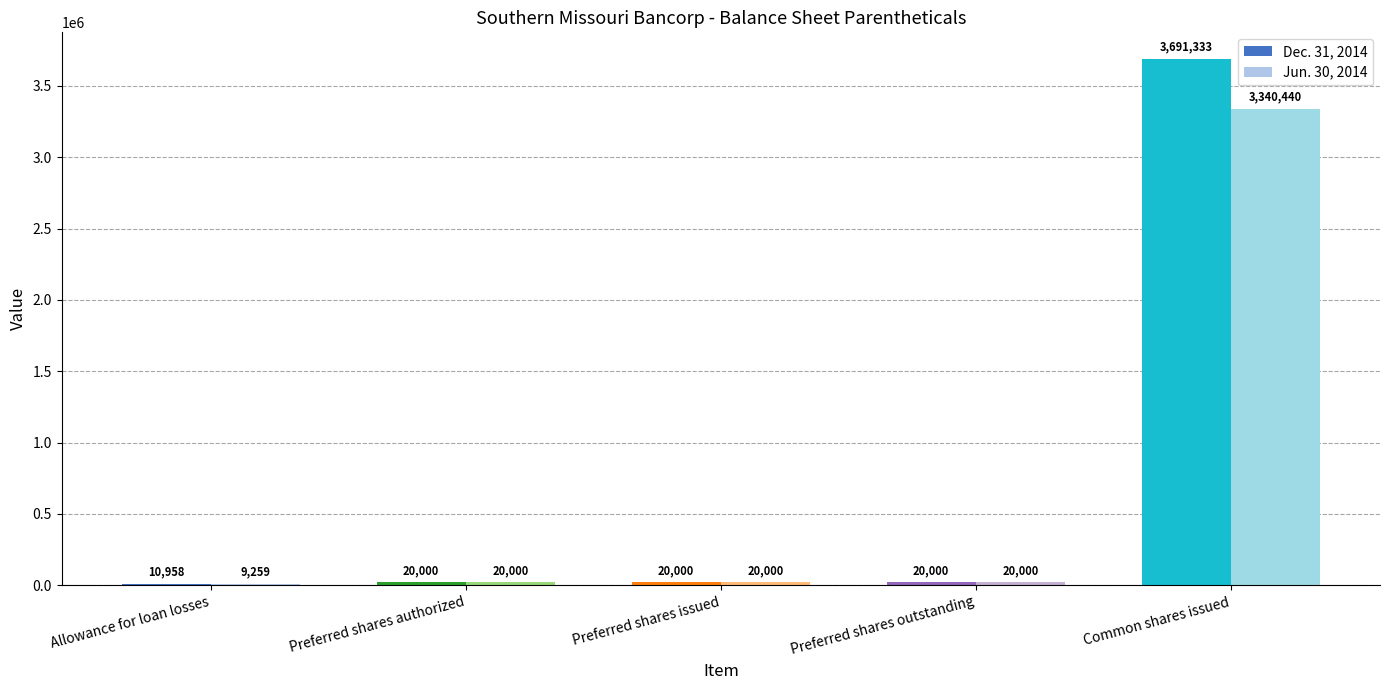

At which label does Dec. 31, 2014 reach its minimum?

Allowance for loan losses